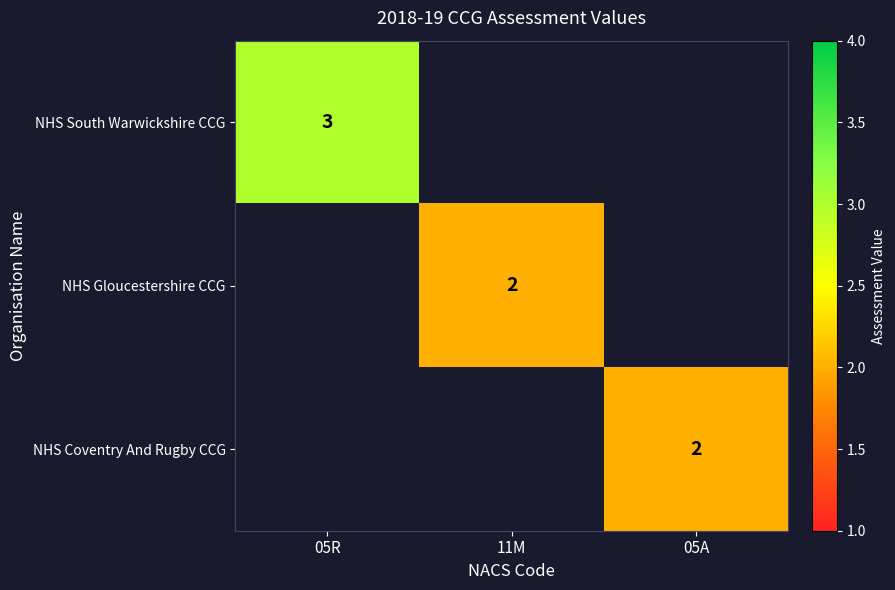

True or false: NHS South Warwickshire CCG has a value of 2 at 05R.

False